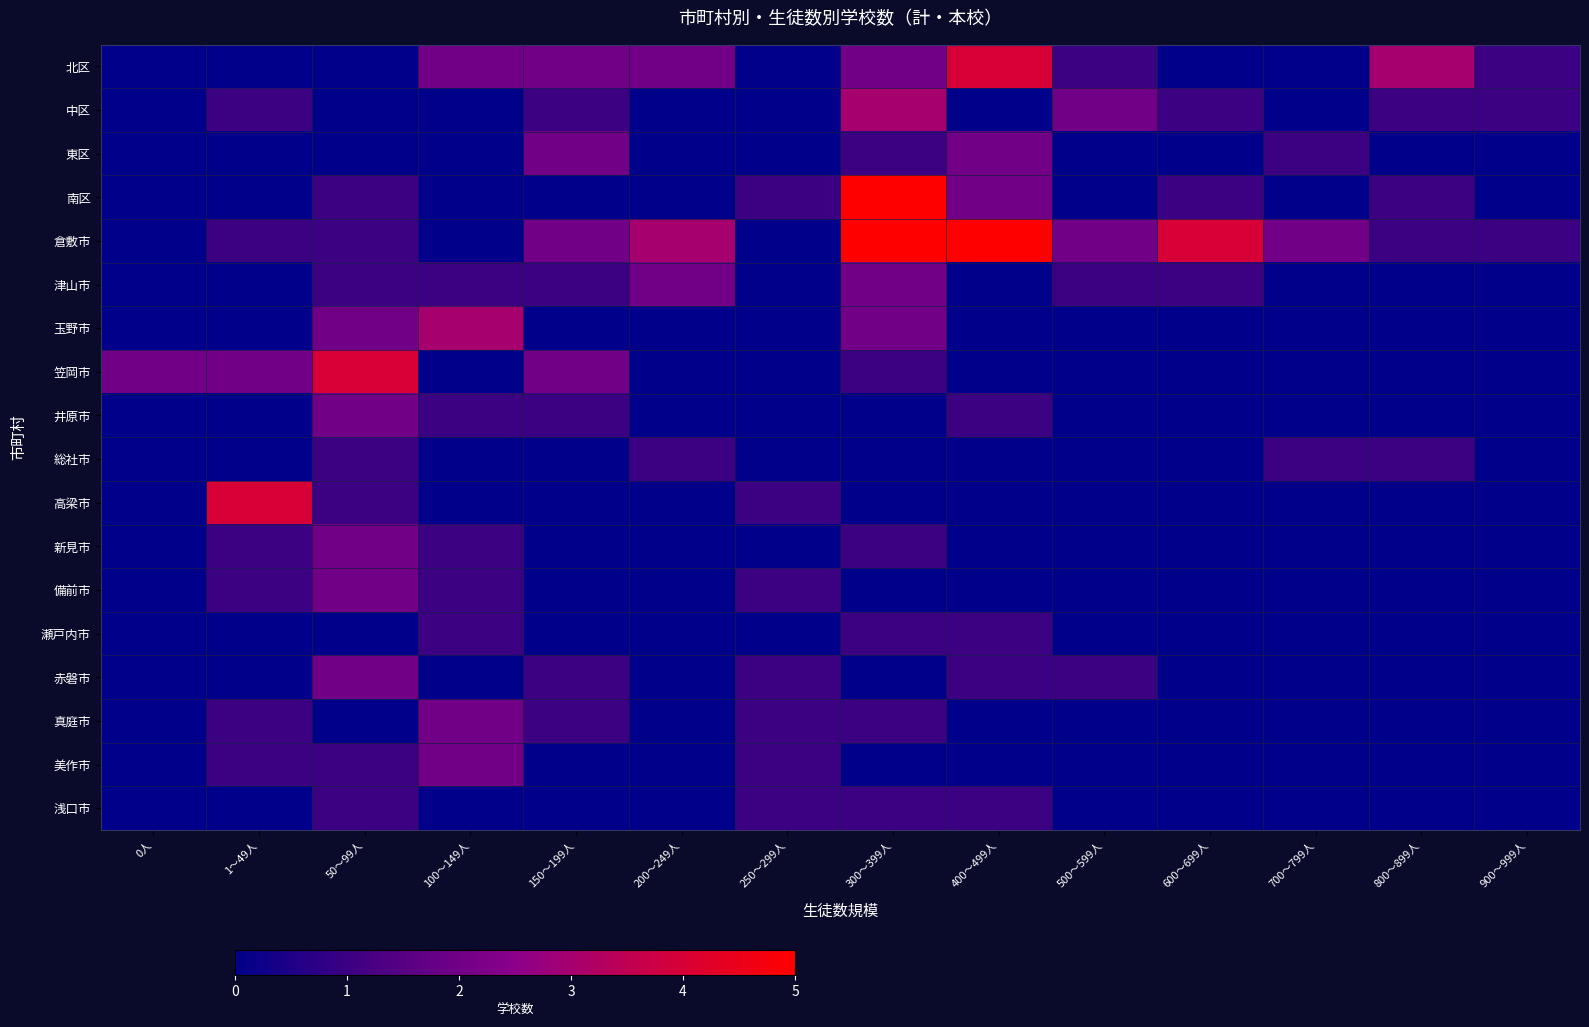

What is the maximum value shown in the chart?

5